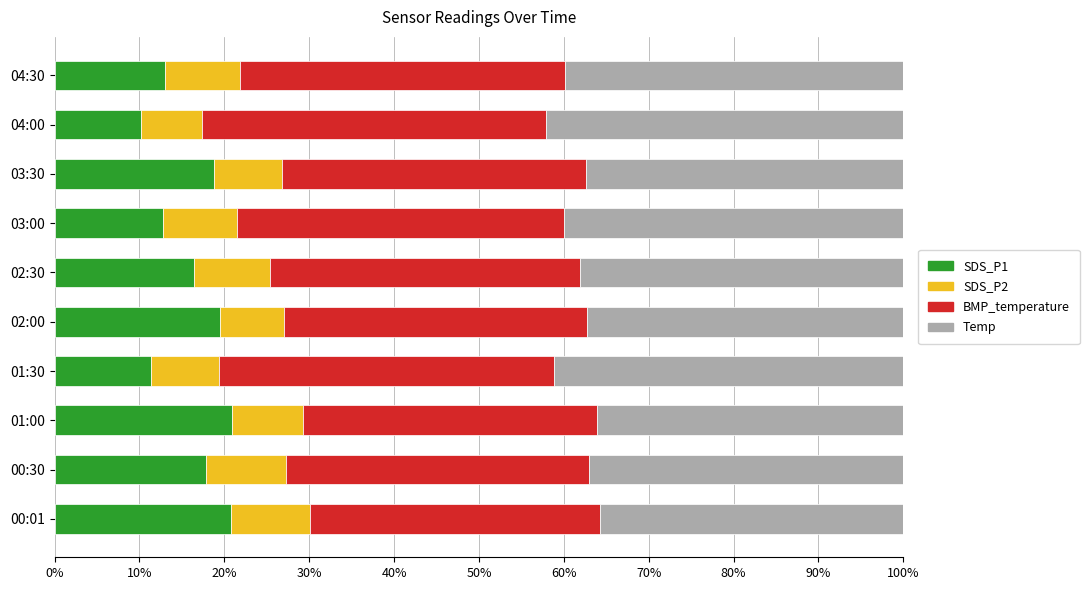

The value of SDS_P1 at 00:01 is 5.6. True or false?

False